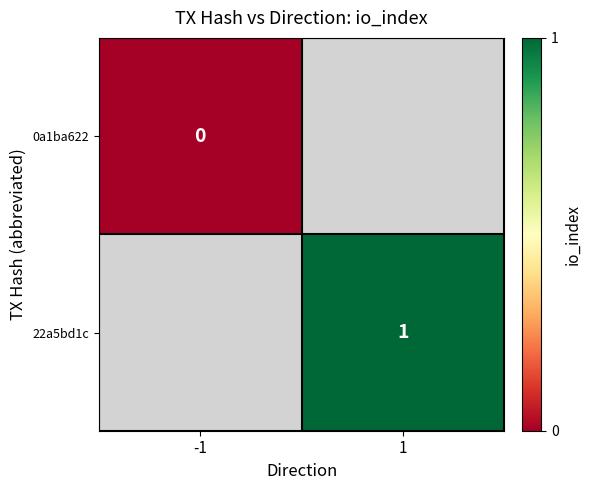

At which category does the chart reach its peak across all series?

1